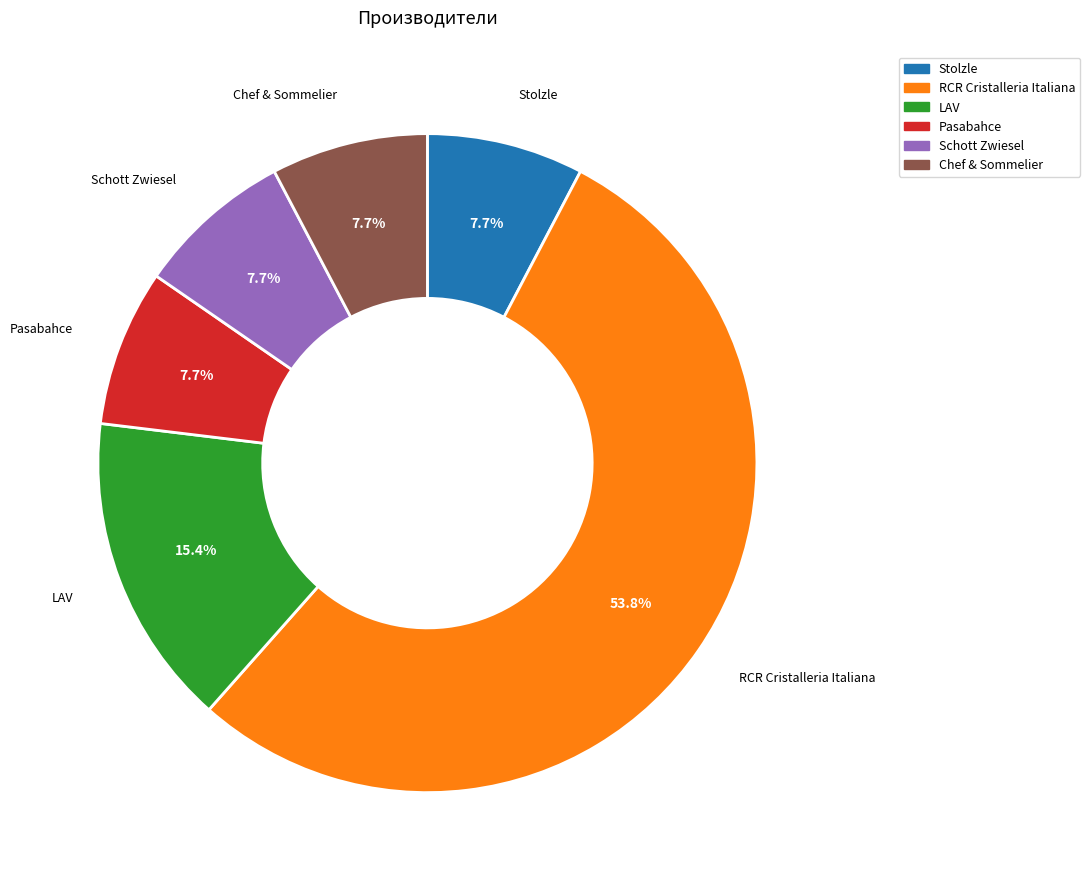

To the nearest percent, what is the difference between the largest and smallest slice percentages?

46%